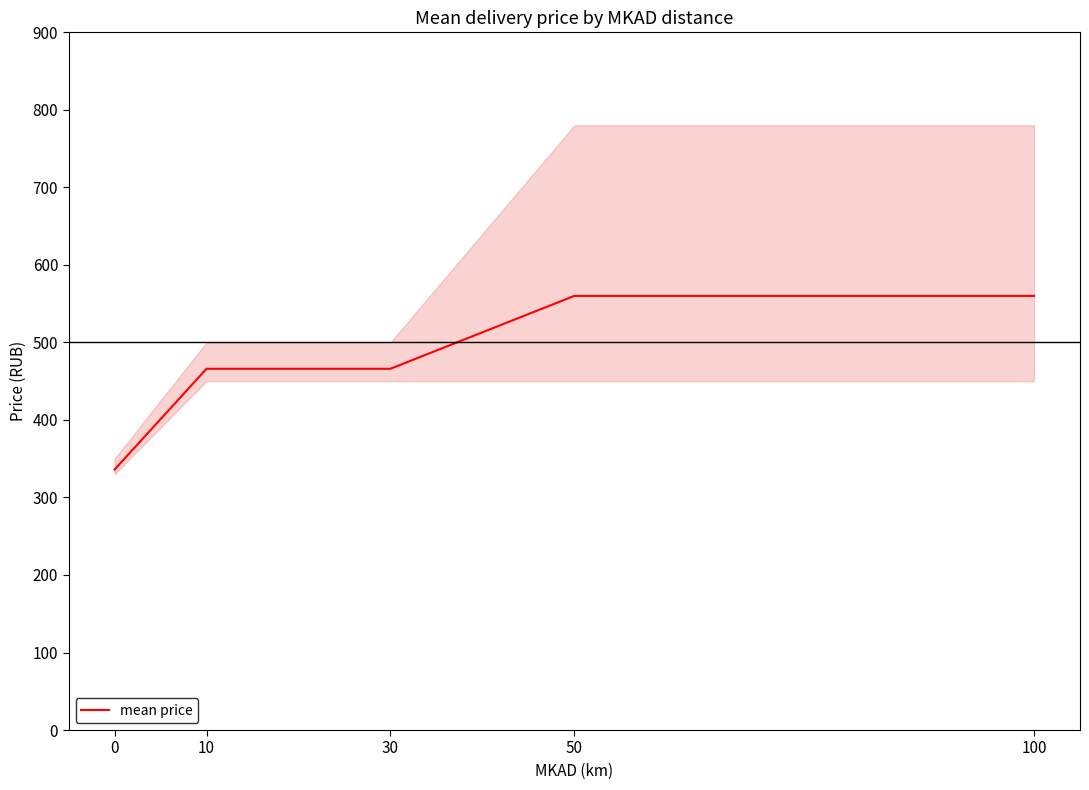

How many data points are above 466?

2